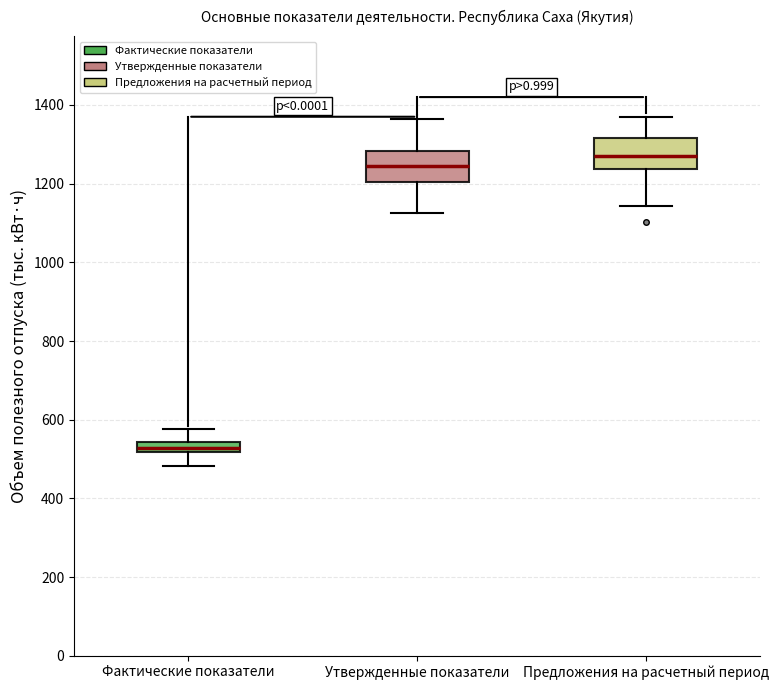

Where is the upper edge of the box for Предложения на расчетный период on the y-axis? The values are not printed on the chart, so give them approximately, as read against the axis.

1320